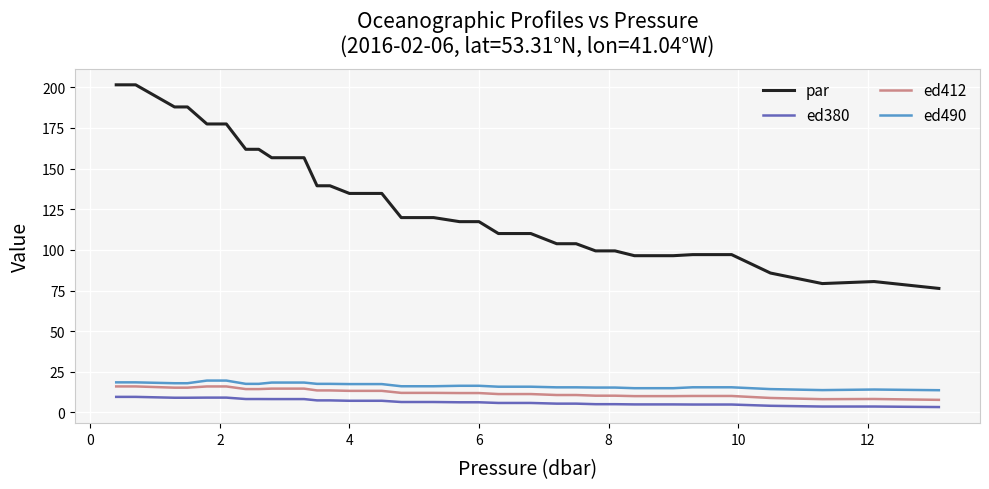

Does the chart have visible grid lines?

Yes